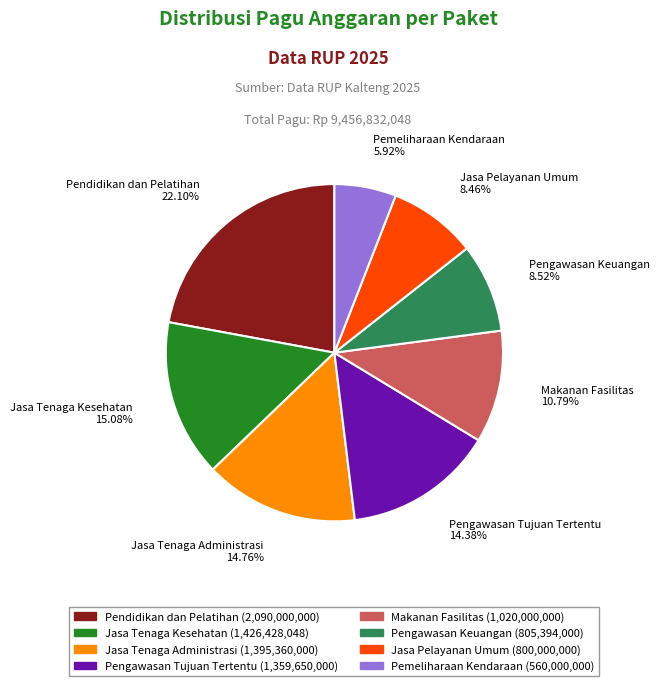

To the nearest percent, what portion does Jasa Pelayanan Umum represent?

8%